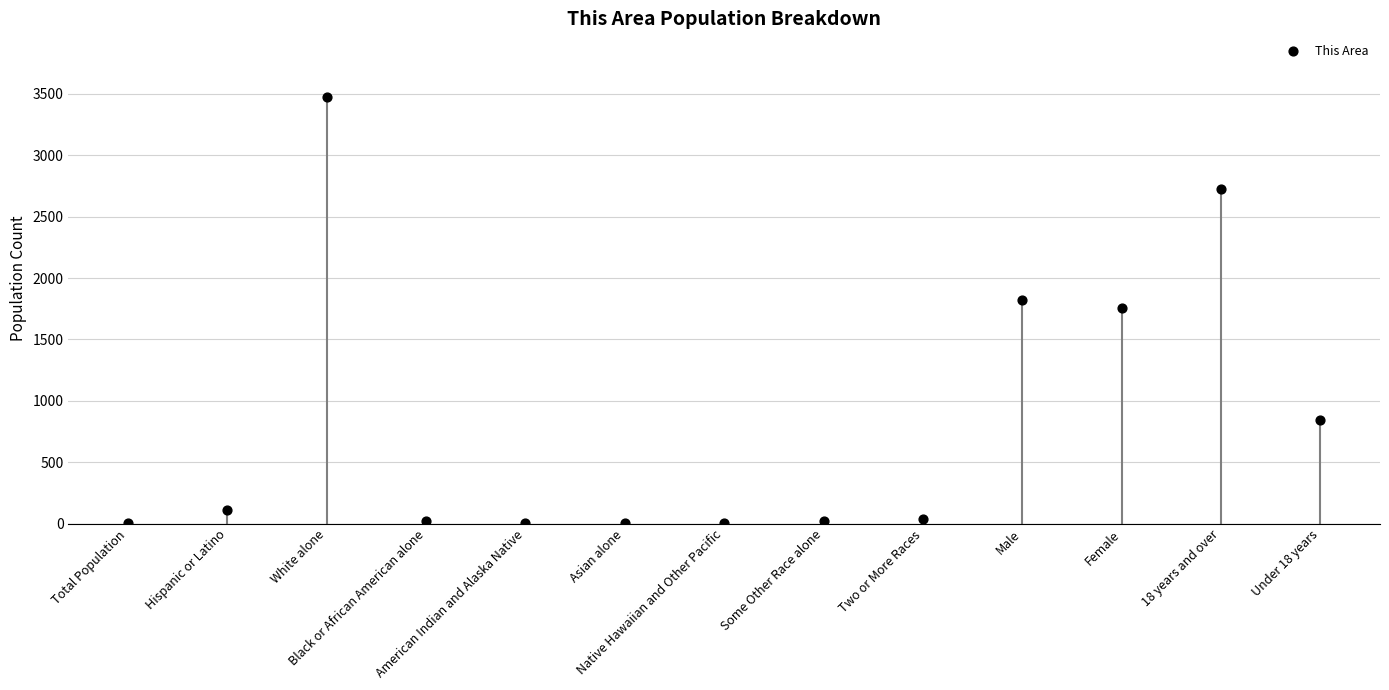

What is the range of Y values (max minus min)?

3470